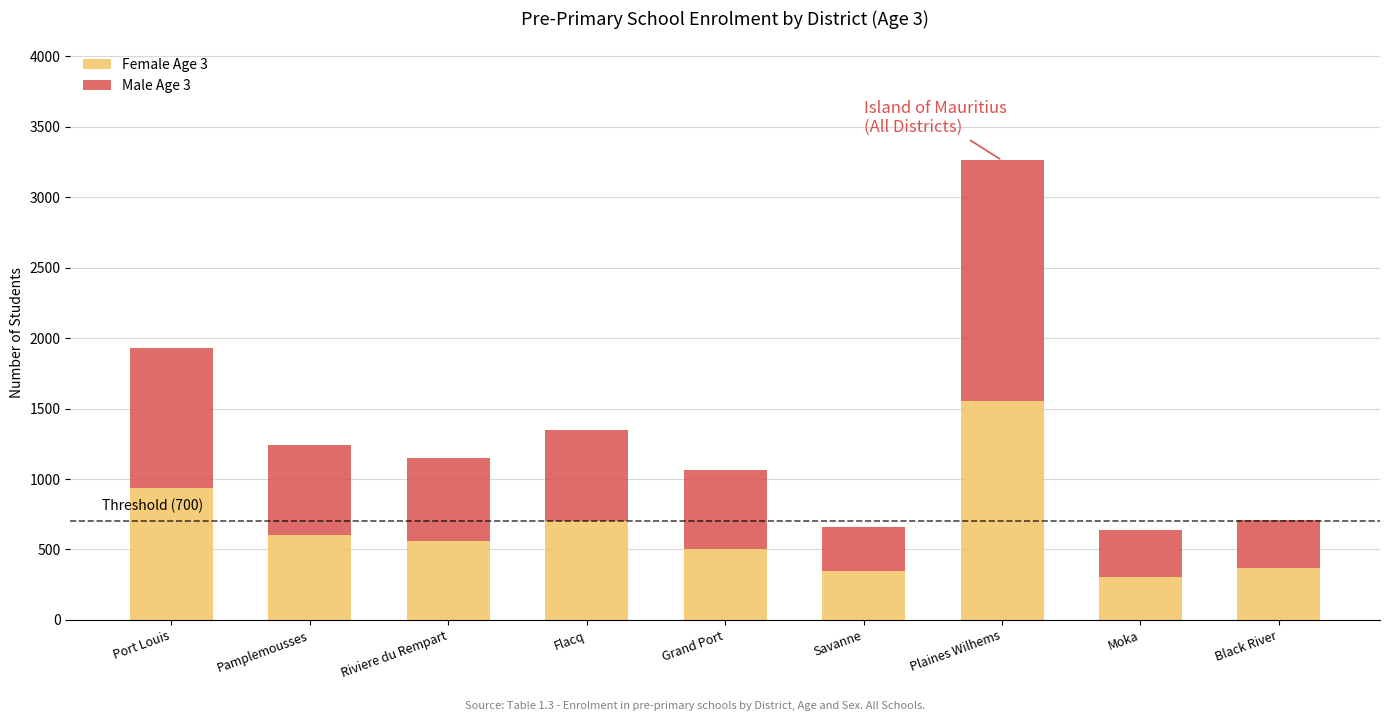

Reading right to left, list the values for the Female Age 3 series.

Black River=370	Moka=308	Plaines Wilhems=1556	Savanne=344	Grand Port=502	Flacq=702	Riviere du Rempart=559	Pamplemousses=600	Port Louis=936